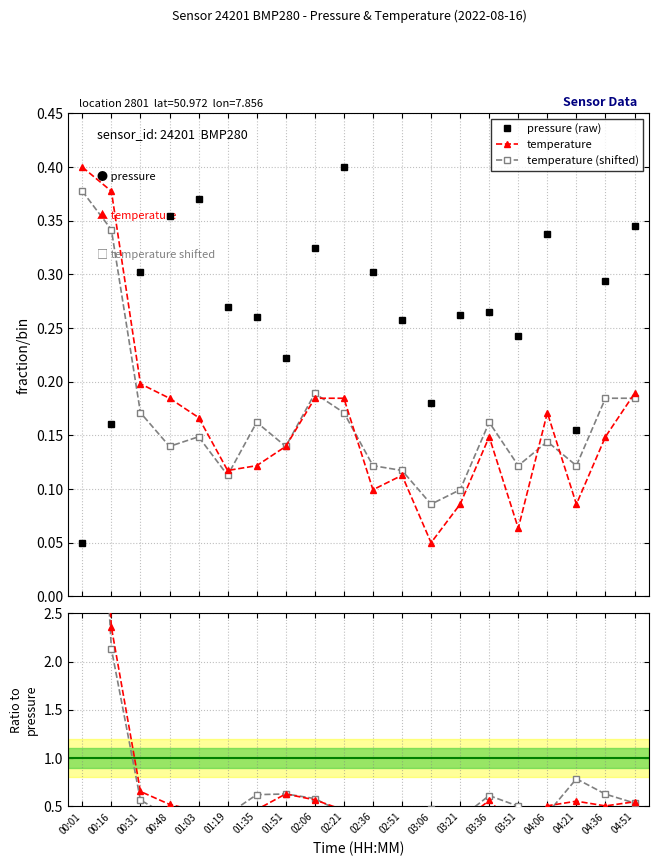

True or false: temperature (shifted) has more than 2 points higher than both neighbors.

True